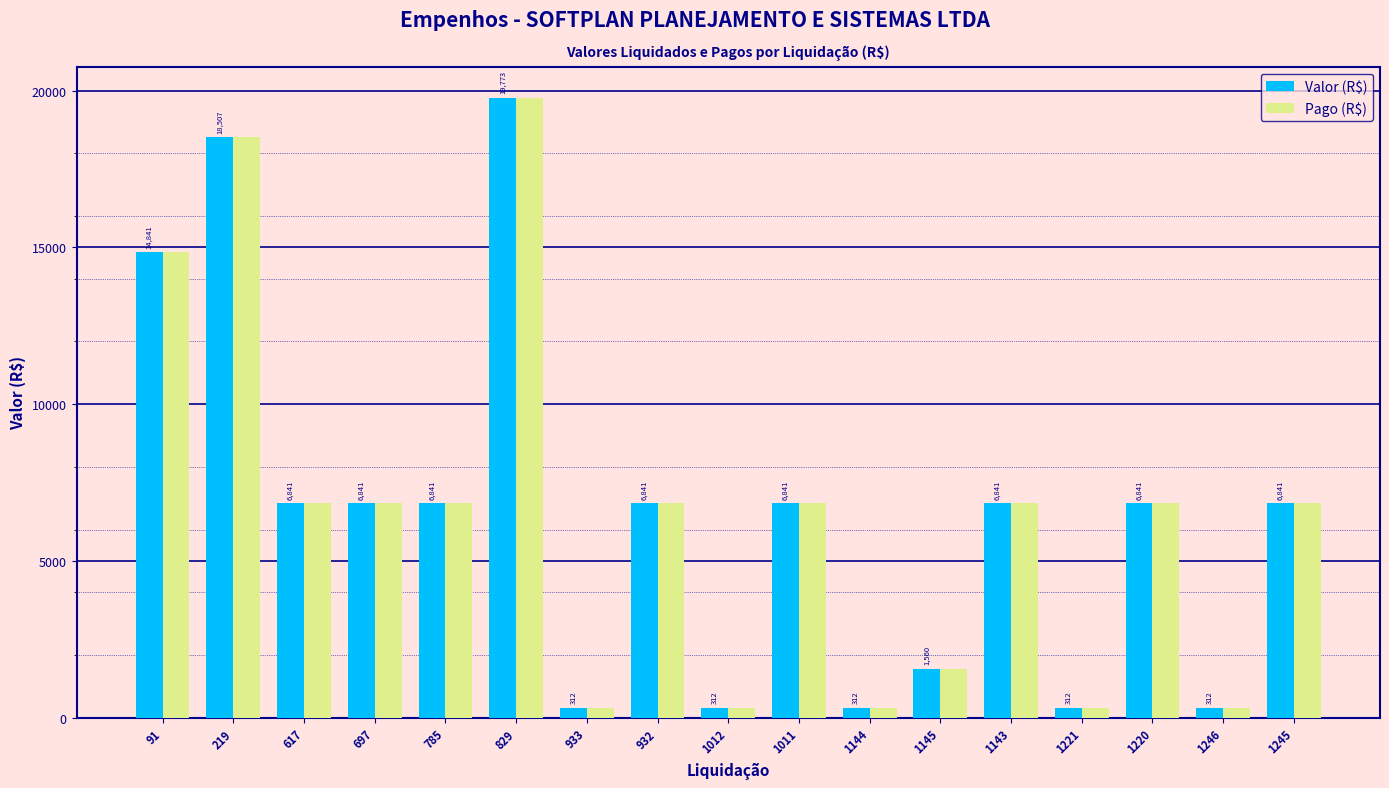

True or false: Pago (R$) has a value of 10673.5 at 697.

False